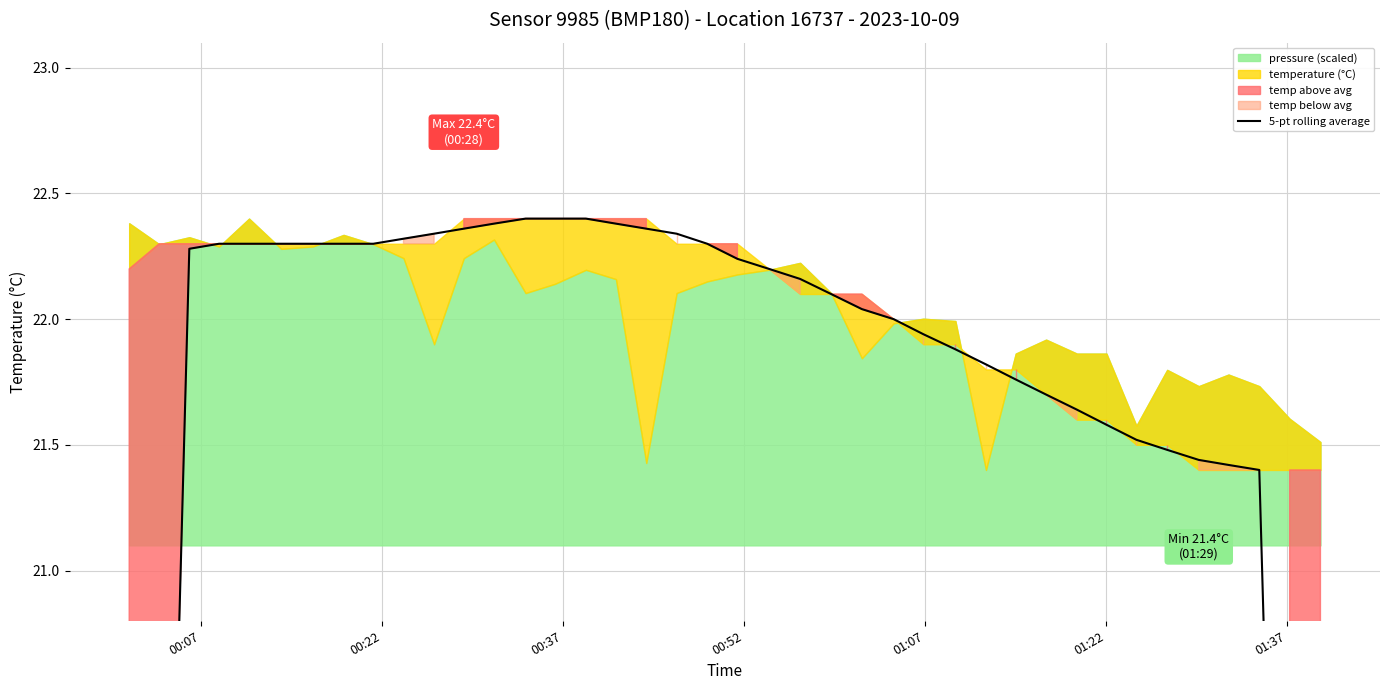

What is the maximum value shown in the chart?

22.4